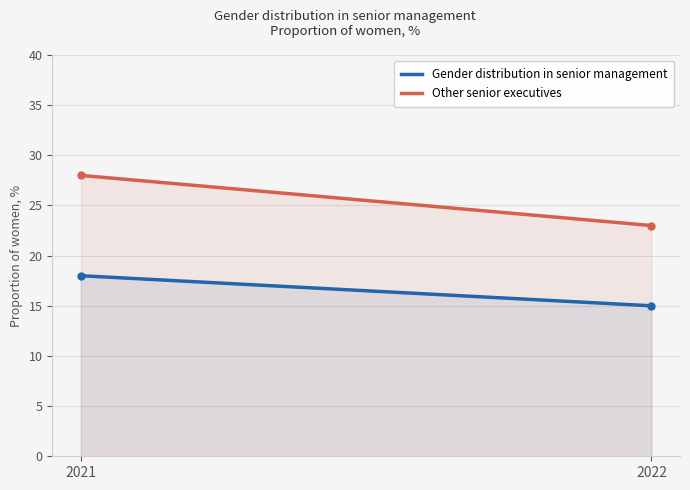

Between 2021 and 2022, which is larger?

2021